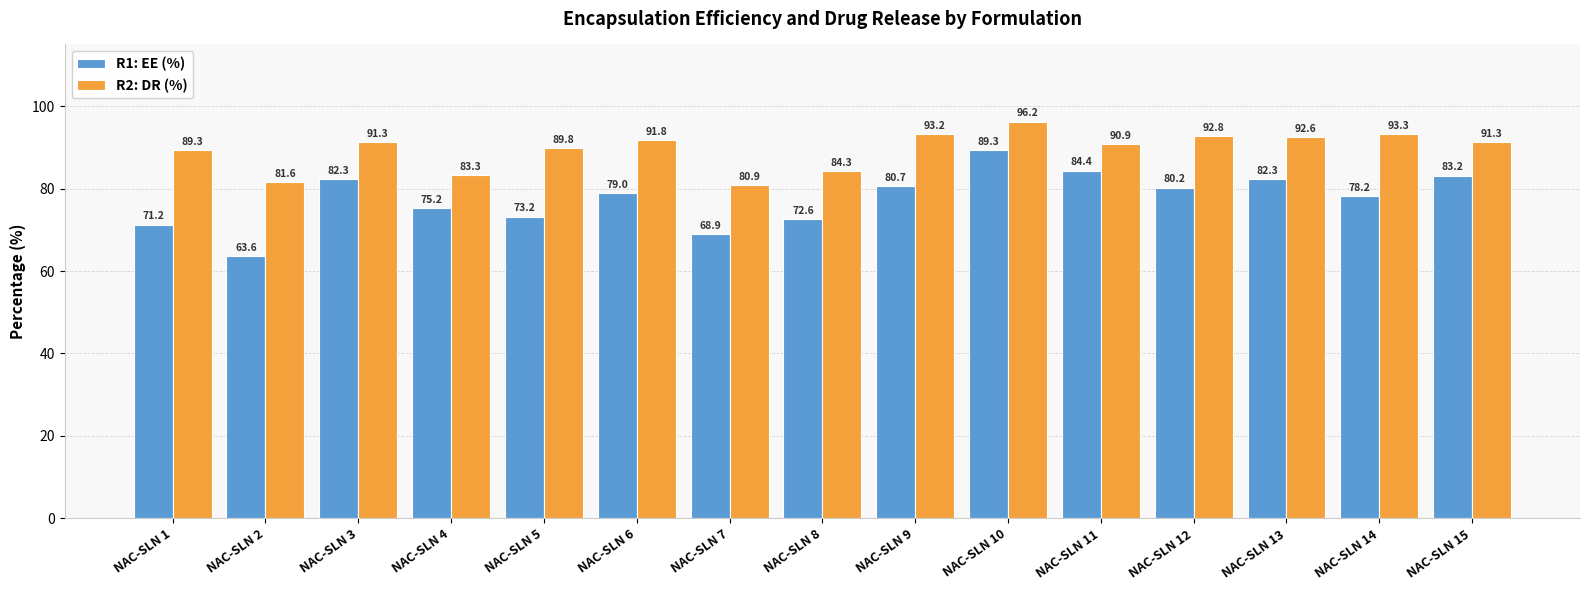

How many bars are there in each group?

2